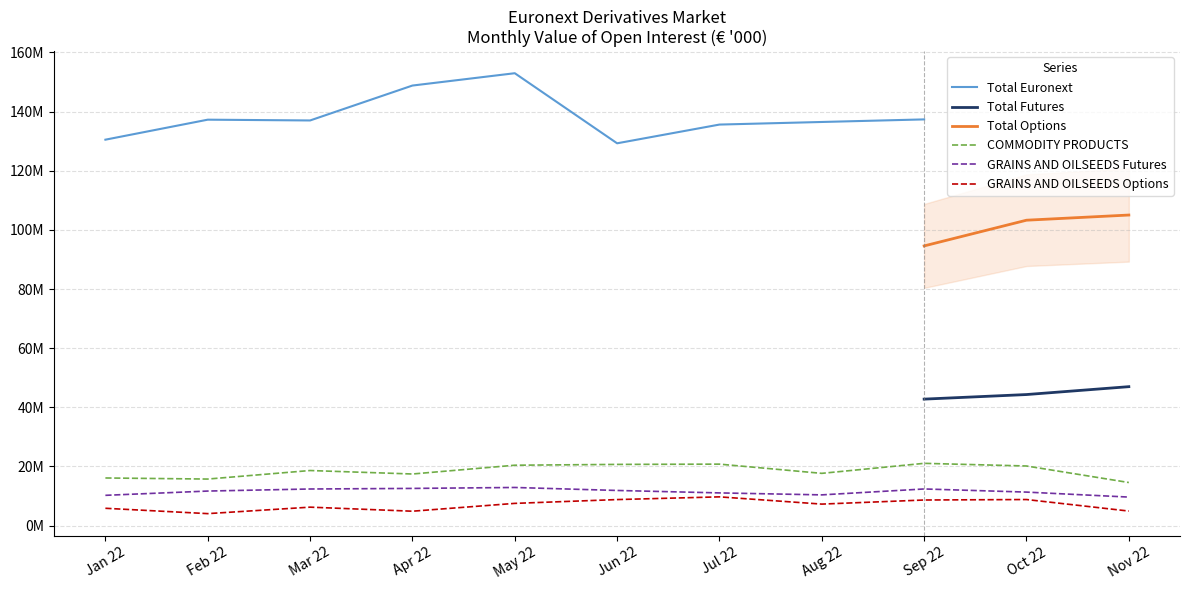

Which series has the widest spread of values?

COMMODITY PRODUCTS